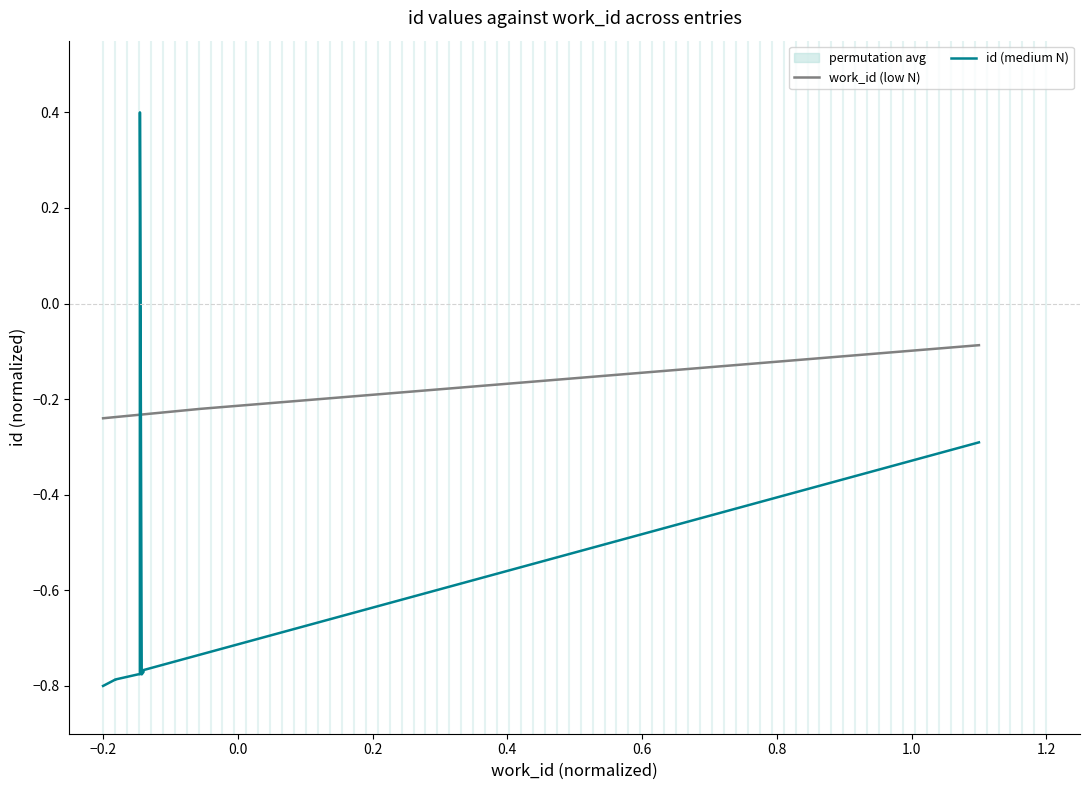

How many interior local valleys does the id (medium N) series have?

1